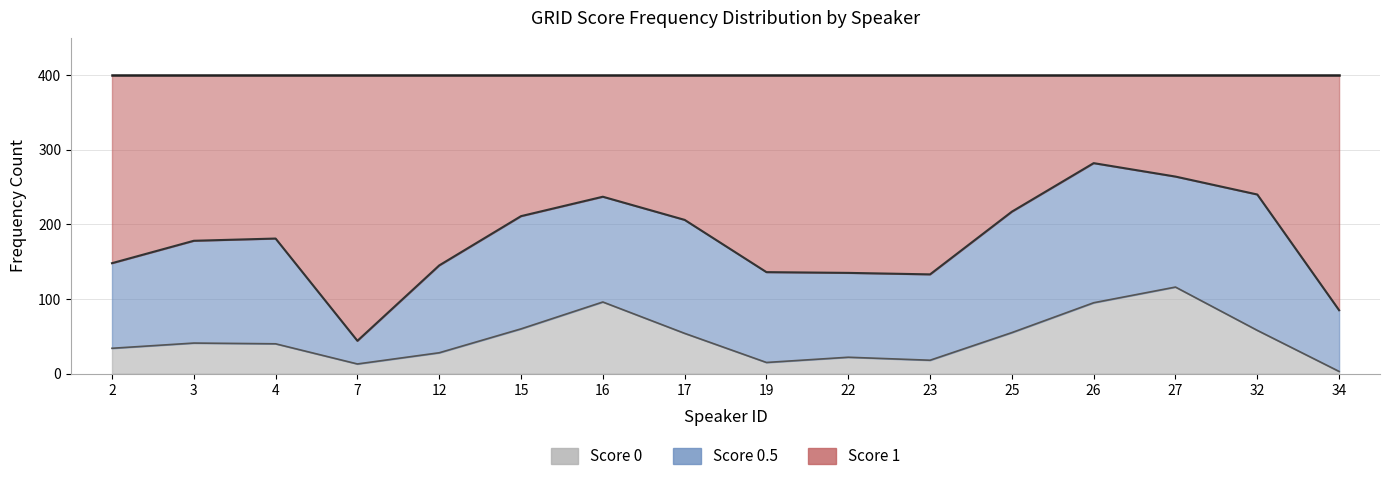

Which series has the widest spread of values?

Score 1